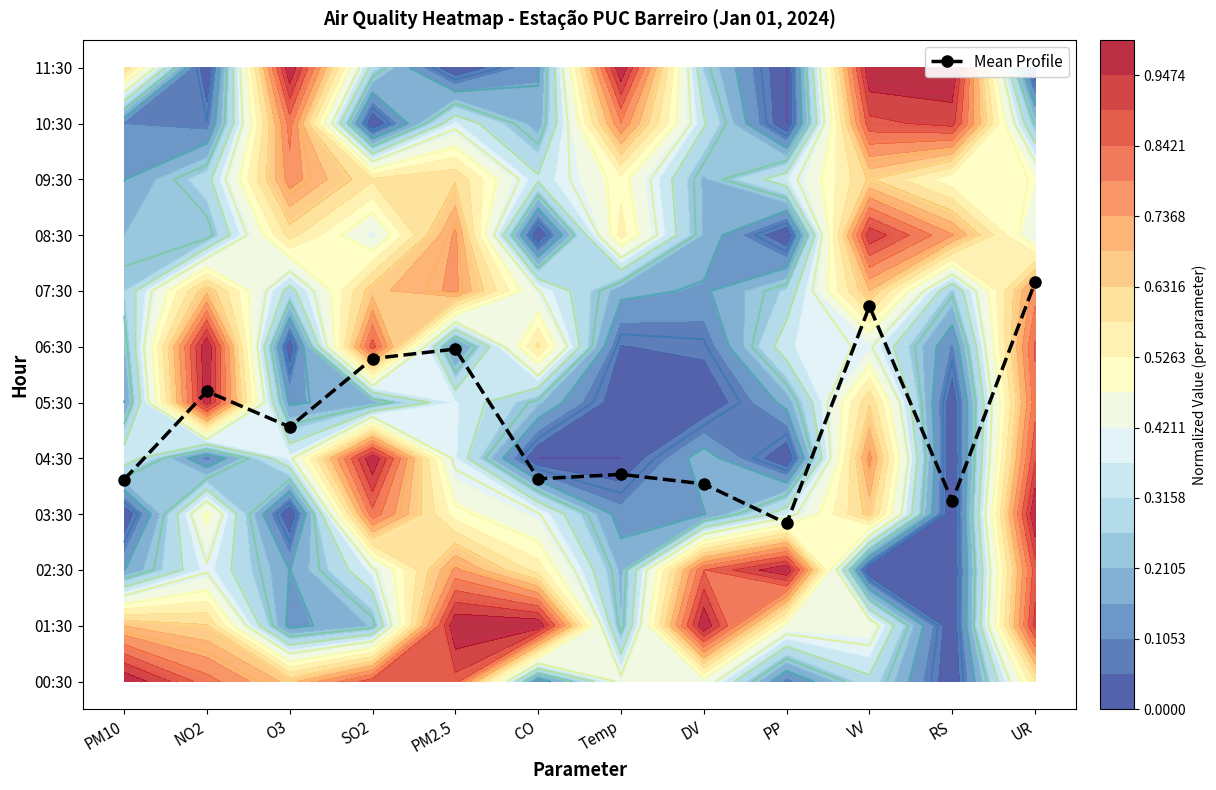

Reading left to right, list all the values displayed in this chart.

PM10=3.6	NO2=5.2	O3=4.6	SO2=5.8	PM2.5=6.0	CO=3.6	Temp=3.7	DV=3.5	PP=2.8	VV=6.7	RS=3.2	UR=7.2